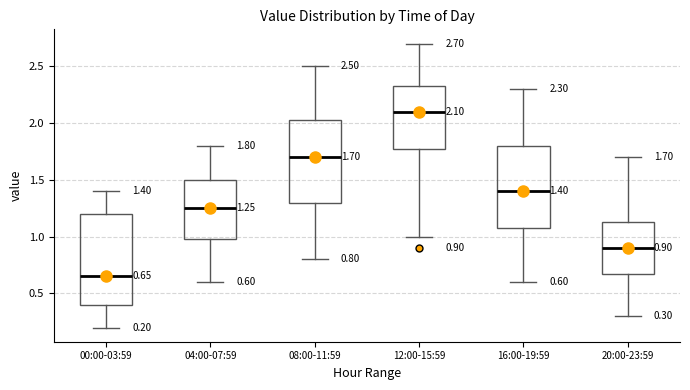

Which box is the tallest, from its lower edge to its upper edge?

00:00-03:59